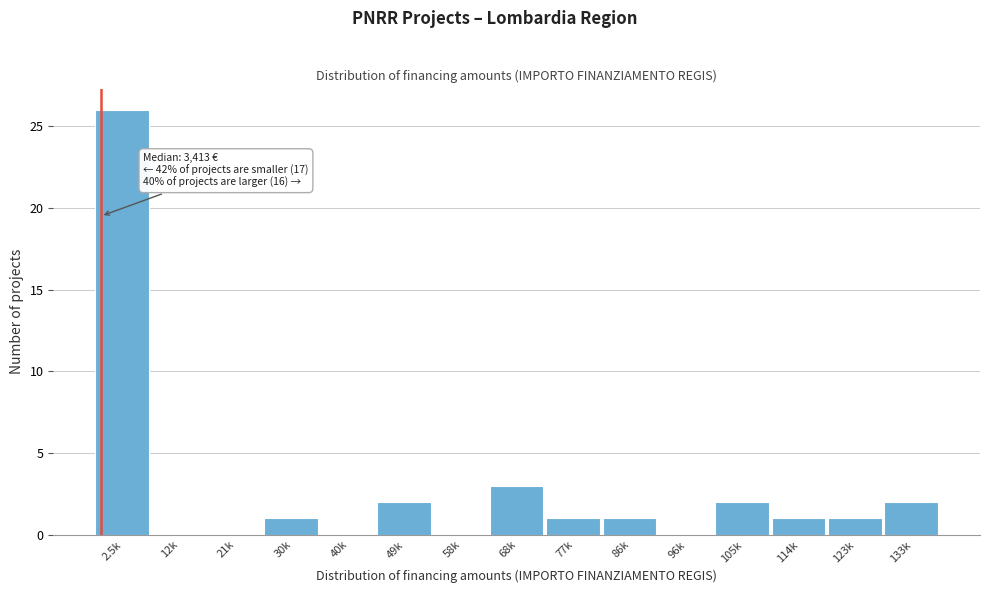

Reading left to right, list all the values displayed in this chart.

2.5k=26	12k=0	21k=0	30k=1	40k=0	49k=2	58k=0	68k=3	77k=1	86k=1	96k=0	105k=2	114k=1	123k=1	133k=2